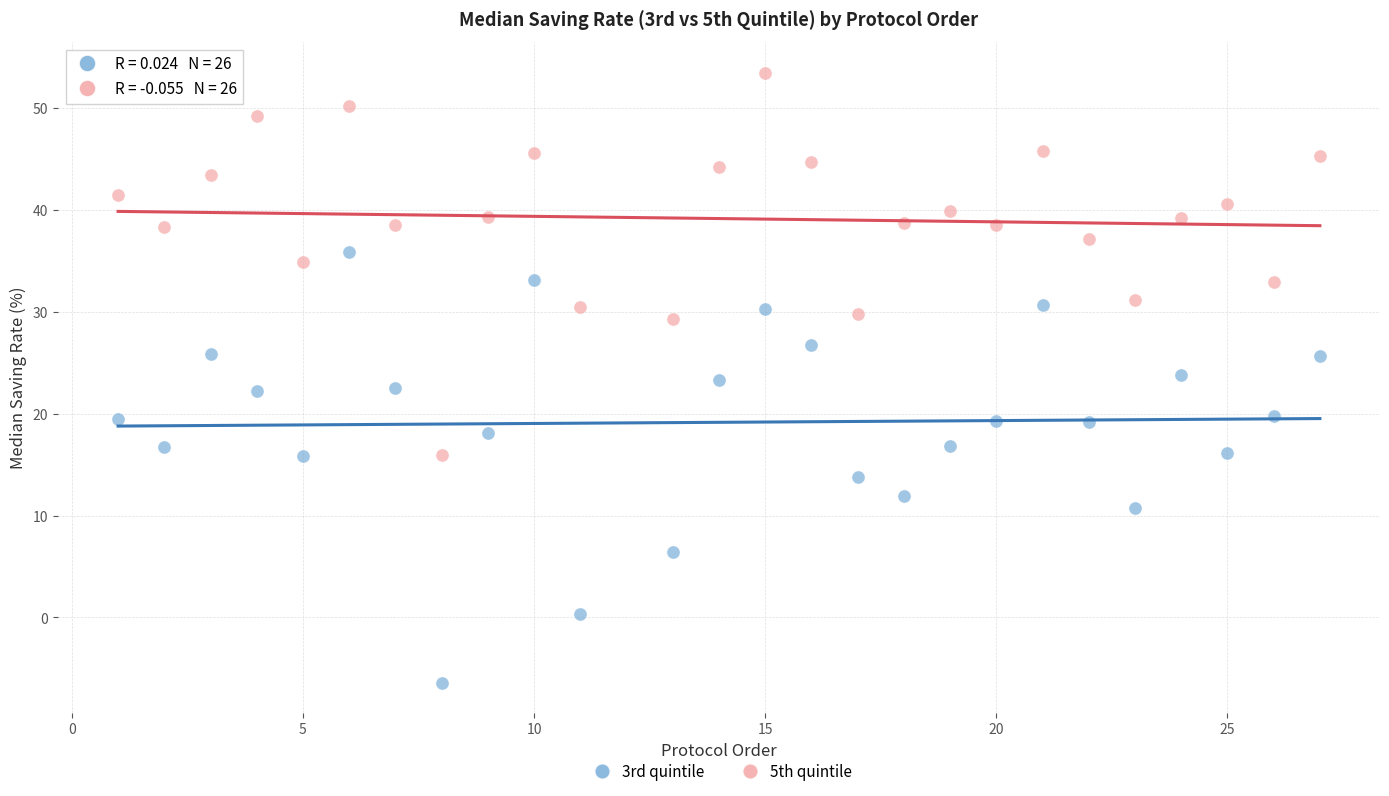

Which series has the widest spread of Y values?

3rd quintile